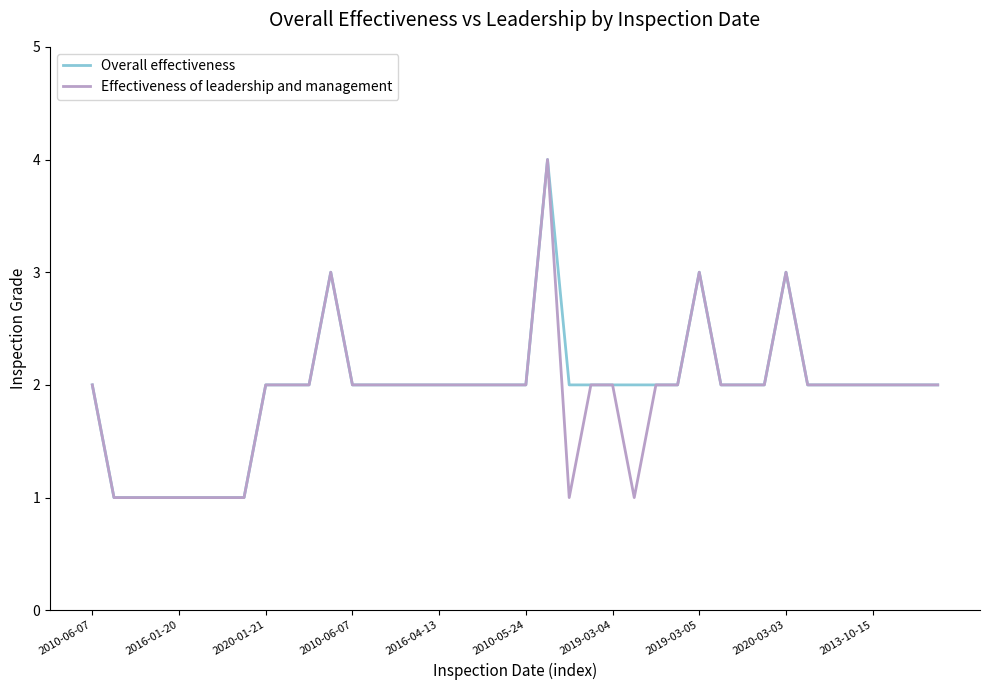

At which label is Effectiveness of leadership and management closest to 2?

2010-06-07